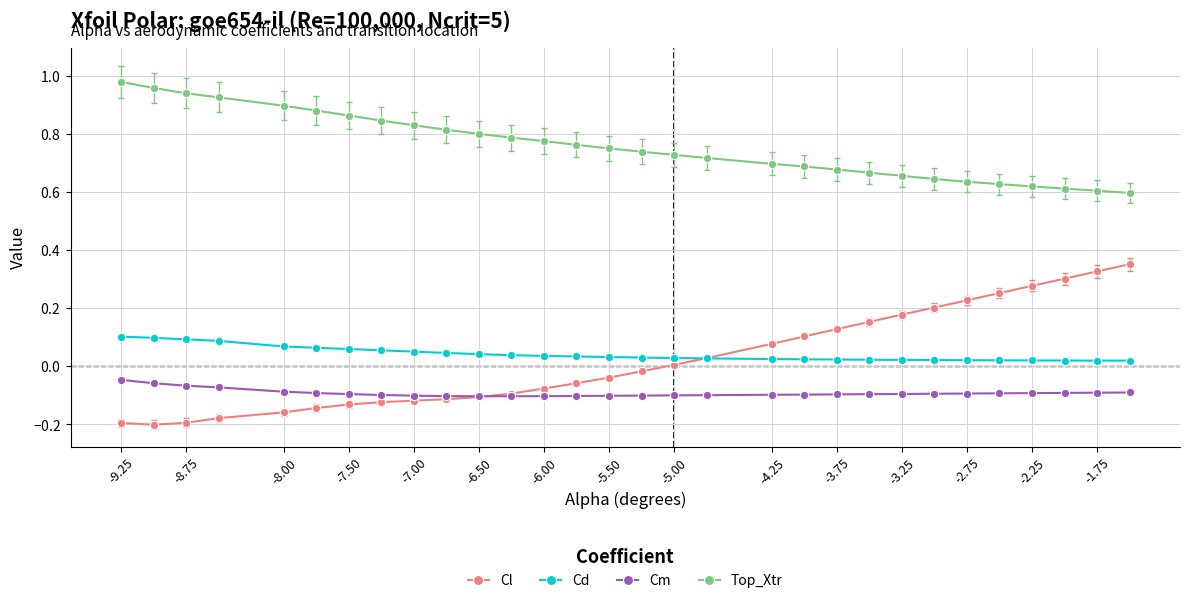

True or false: Top_Xtr and Cd cross at least once.

False